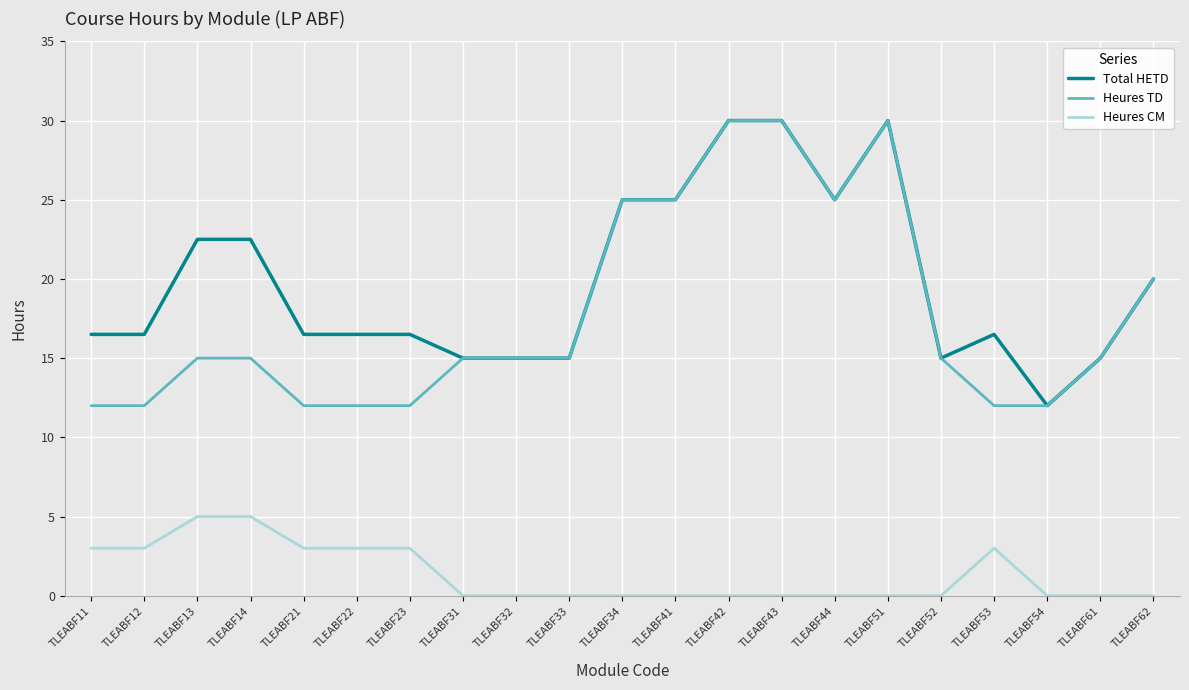

Reading left to right, what are all the values shown in this chart?

Total HETD: TLEABF11=16.5	TLEABF12=16.5	TLEABF13=22.5	TLEABF14=22.5	TLEABF21=16.5	TLEABF22=16.5	TLEABF23=16.5	TLEABF31=15.0	TLEABF32=15.0	TLEABF33=15.0	TLEABF34=25.0	TLEABF41=25.0	TLEABF42=30.0	TLEABF43=30.0	TLEABF44=25.0	TLEABF51=30.0	TLEABF52=15.0	TLEABF53=16.5	TLEABF54=12.0	TLEABF61=15.0	TLEABF62=20.0
Heures TD: TLEABF11=12.0	TLEABF12=12.0	TLEABF13=15.0	TLEABF14=15.0	TLEABF21=12.0	TLEABF22=12.0	TLEABF23=12.0	TLEABF31=15.0	TLEABF32=15.0	TLEABF33=15.0	TLEABF34=25.0	TLEABF41=25.0	TLEABF42=30.0	TLEABF43=30.0	TLEABF44=25.0	TLEABF51=30.0	TLEABF52=15.0	TLEABF53=12.0	TLEABF54=12.0	TLEABF61=15.0	TLEABF62=20.0
Heures CM: TLEABF11=3.0	TLEABF12=3.0	TLEABF13=5.0	TLEABF14=5.0	TLEABF21=3.0	TLEABF22=3.0	TLEABF23=3.0	TLEABF31=0.0	TLEABF32=0.0	TLEABF33=0.0	TLEABF34=0.0	TLEABF41=0.0	TLEABF42=0.0	TLEABF43=0.0	TLEABF44=0.0	TLEABF51=0.0	TLEABF52=0.0	TLEABF53=3.0	TLEABF54=0.0	TLEABF61=0.0	TLEABF62=0.0